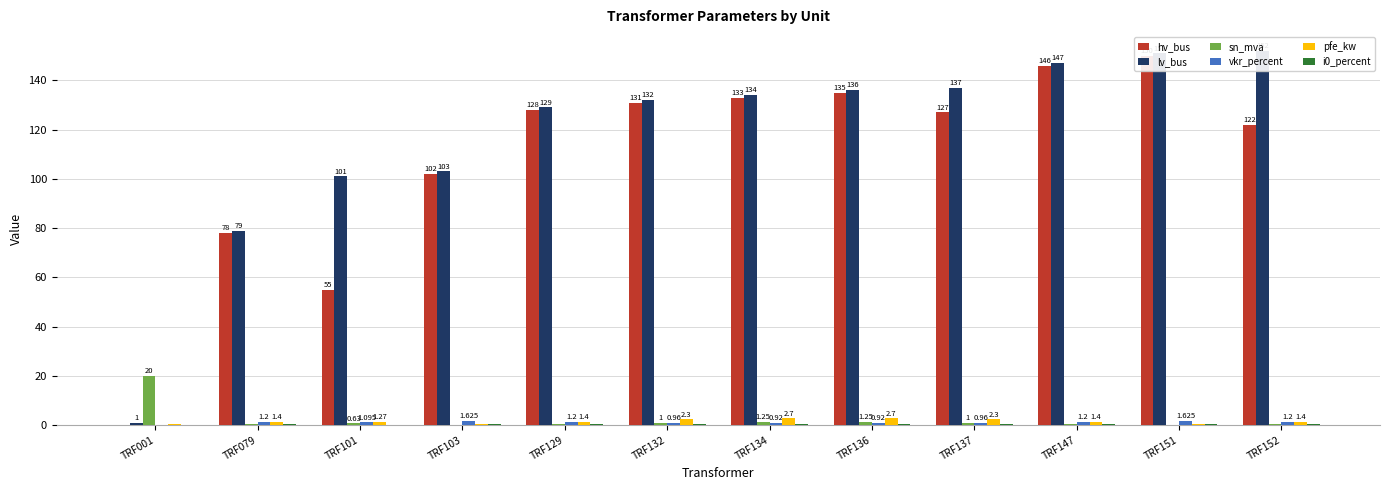

What are all the series names shown in the legend?

hv_bus, lv_bus, sn_mva, vkr_percent, pfe_kw, i0_percent